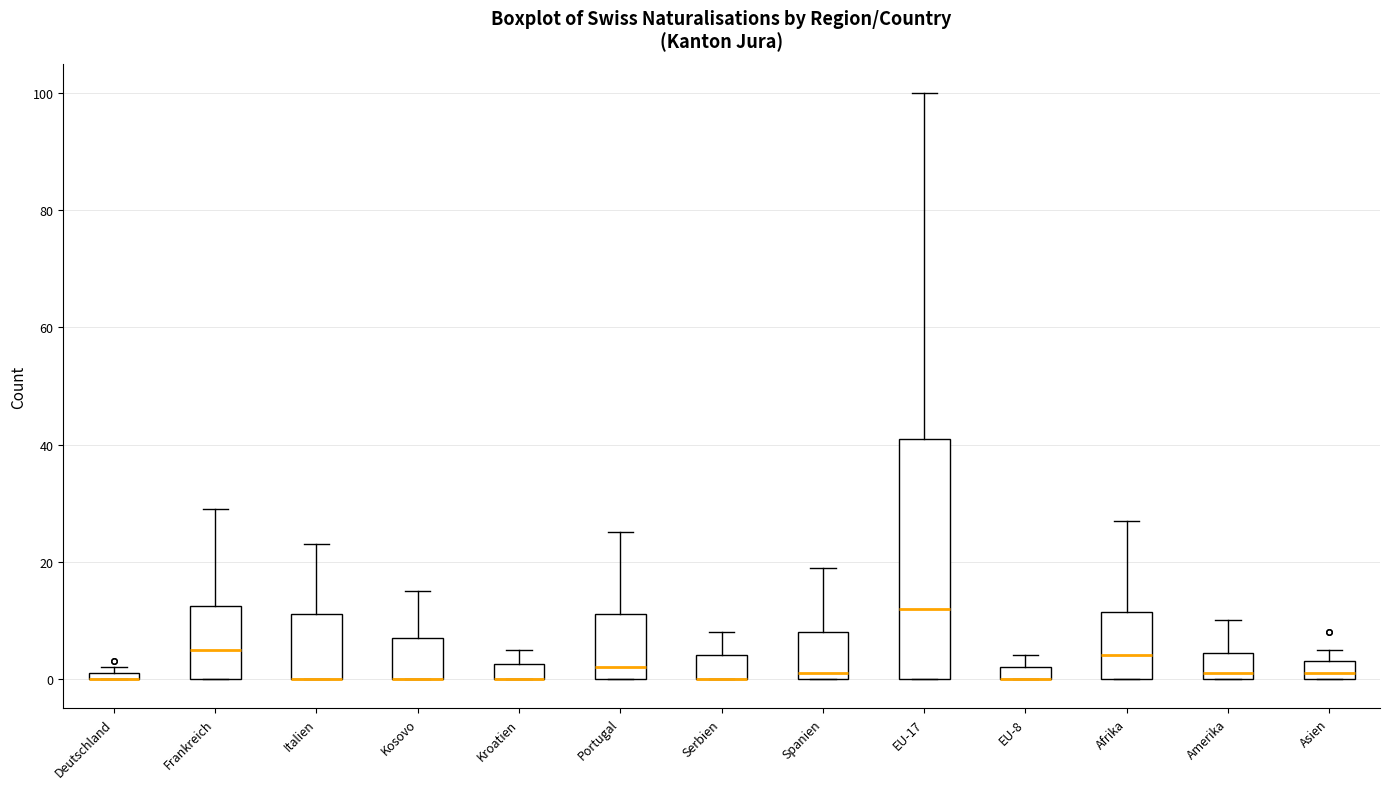

Comparing the boxes themselves (not the whiskers), which one is the tallest?

EU-17